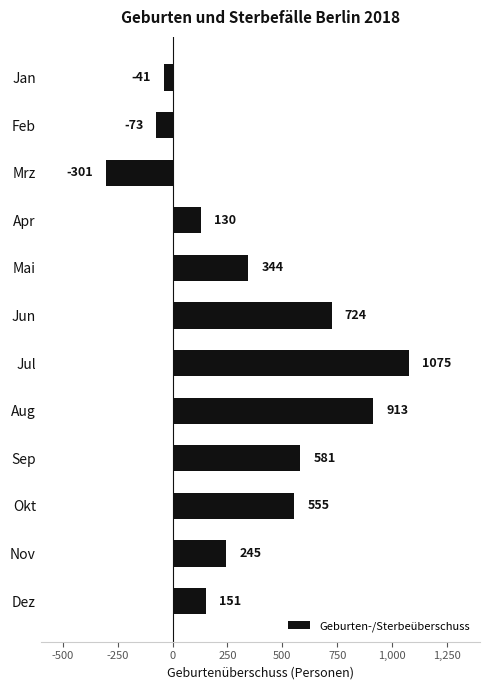

Rank the categories by value from highest to lowest.

Jul, Aug, Jun, Sep, Okt, Mai, Nov, Dez, Apr, Jan, Feb, Mrz